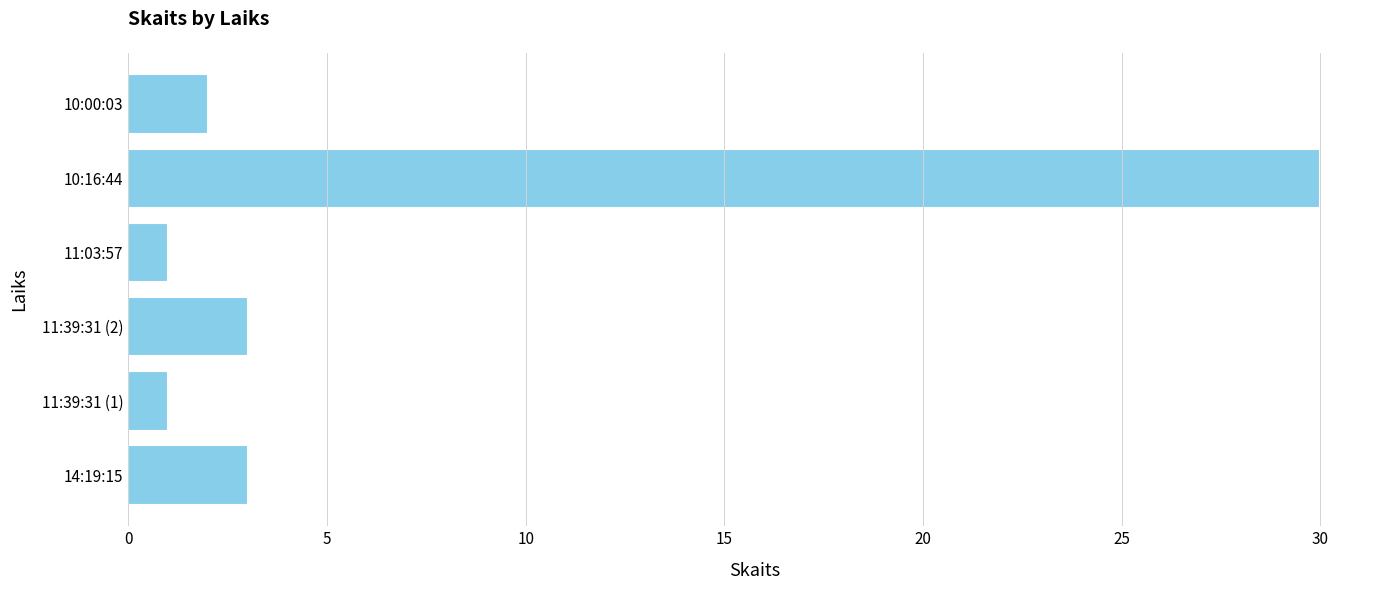

How many data points are less than 3?

3